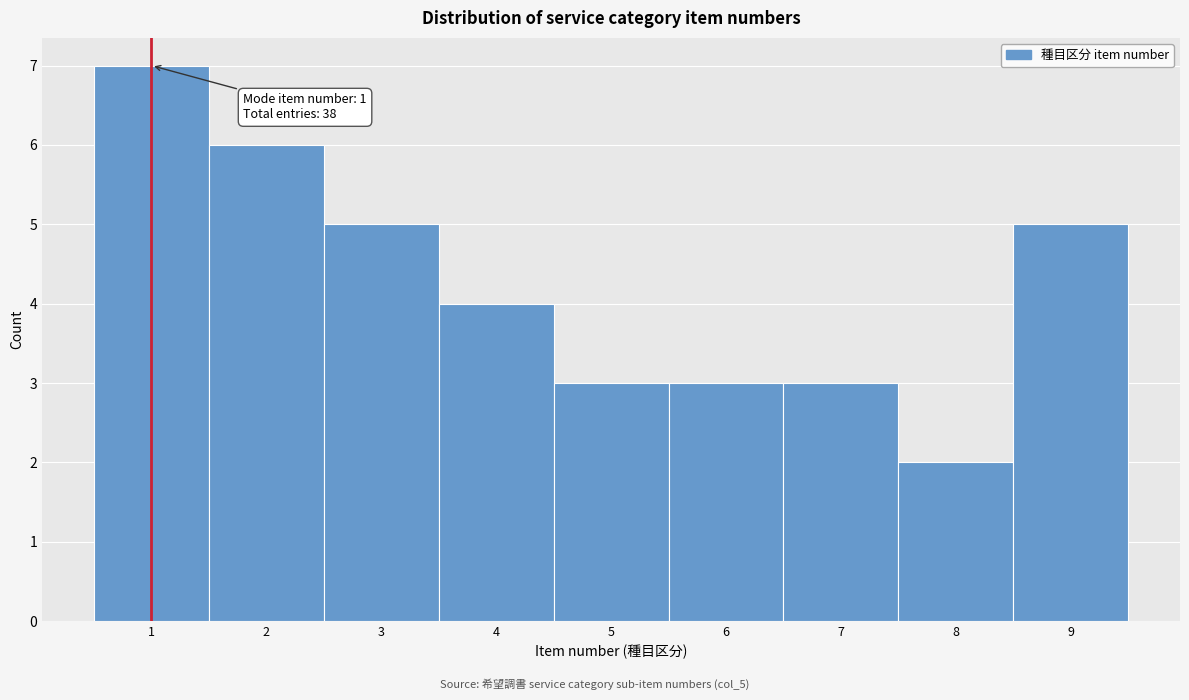

Which range on the x-axis has the tallest bar?

0.5 to 1.5